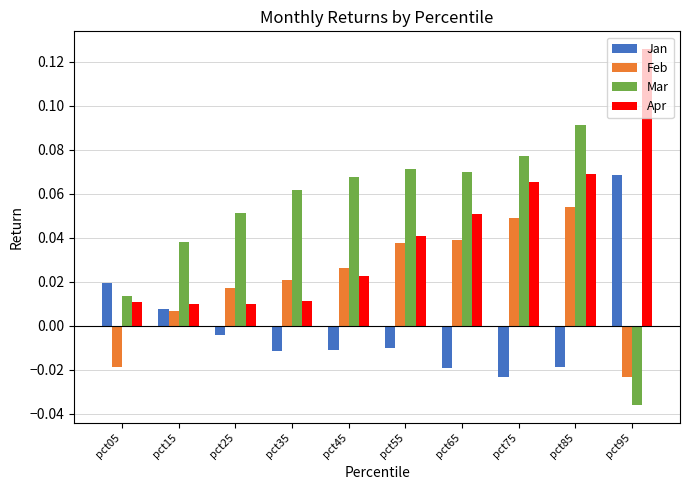

At which label does Jan reach its minimum?

pct75